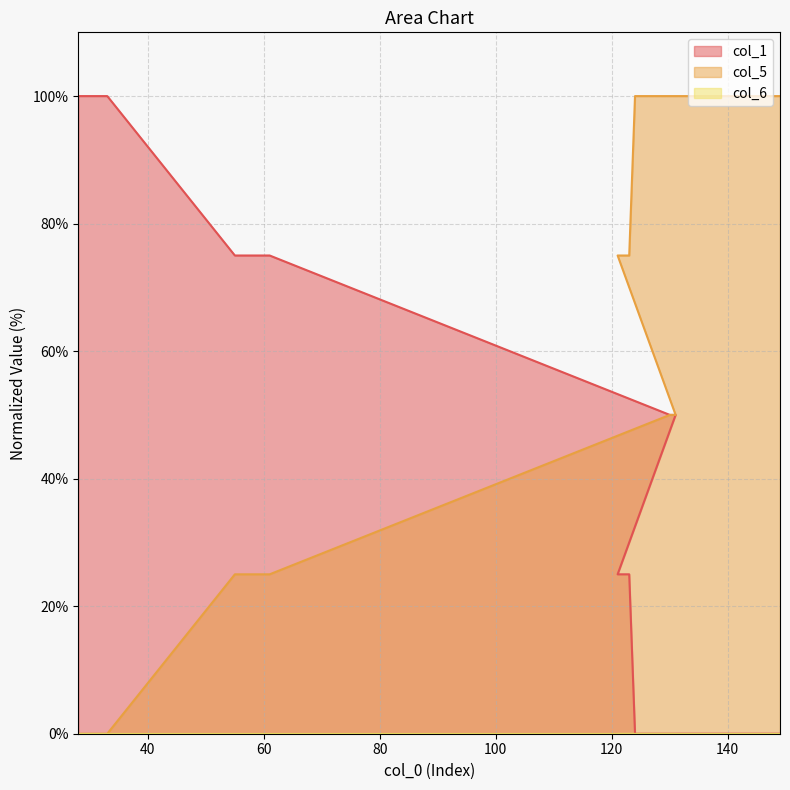

Does the chart display data point markers on the line(s)?

No